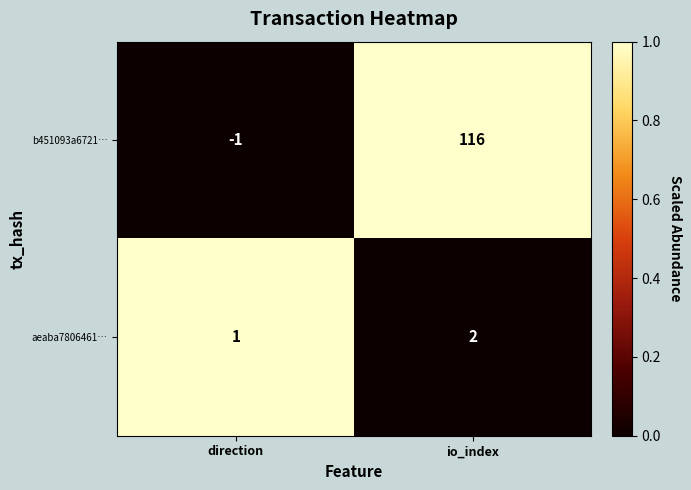

What is the spread (max minus min) of values at io_index?

114